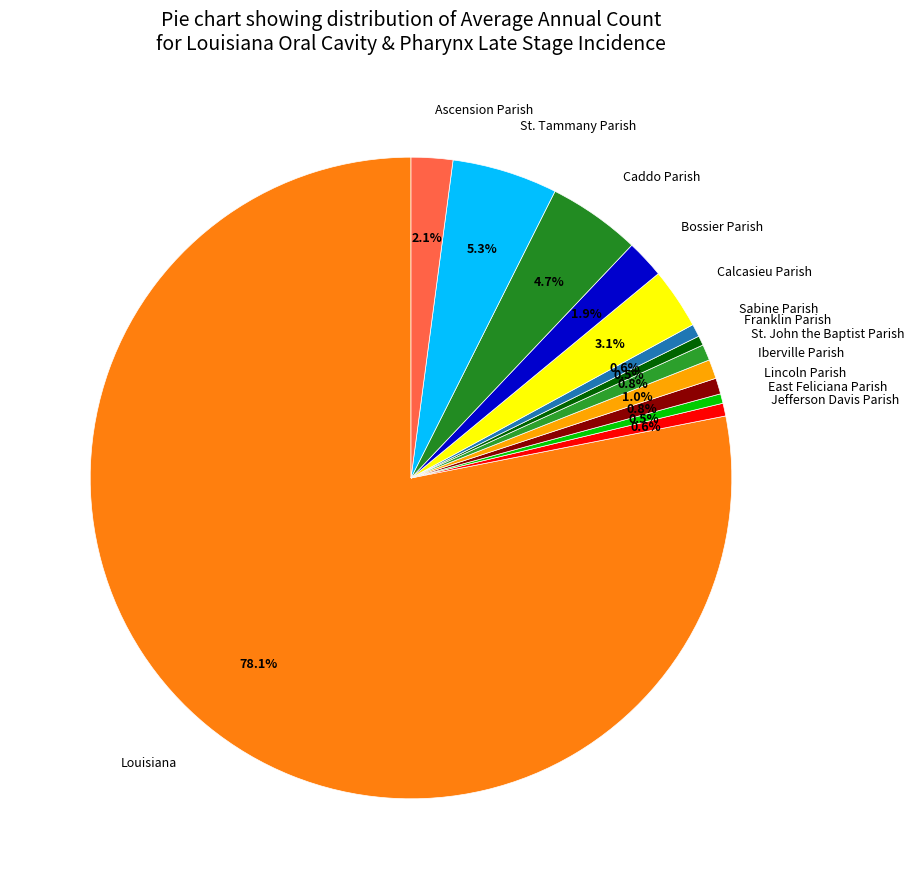

To the nearest percent, what is the average slice percentage?

8%